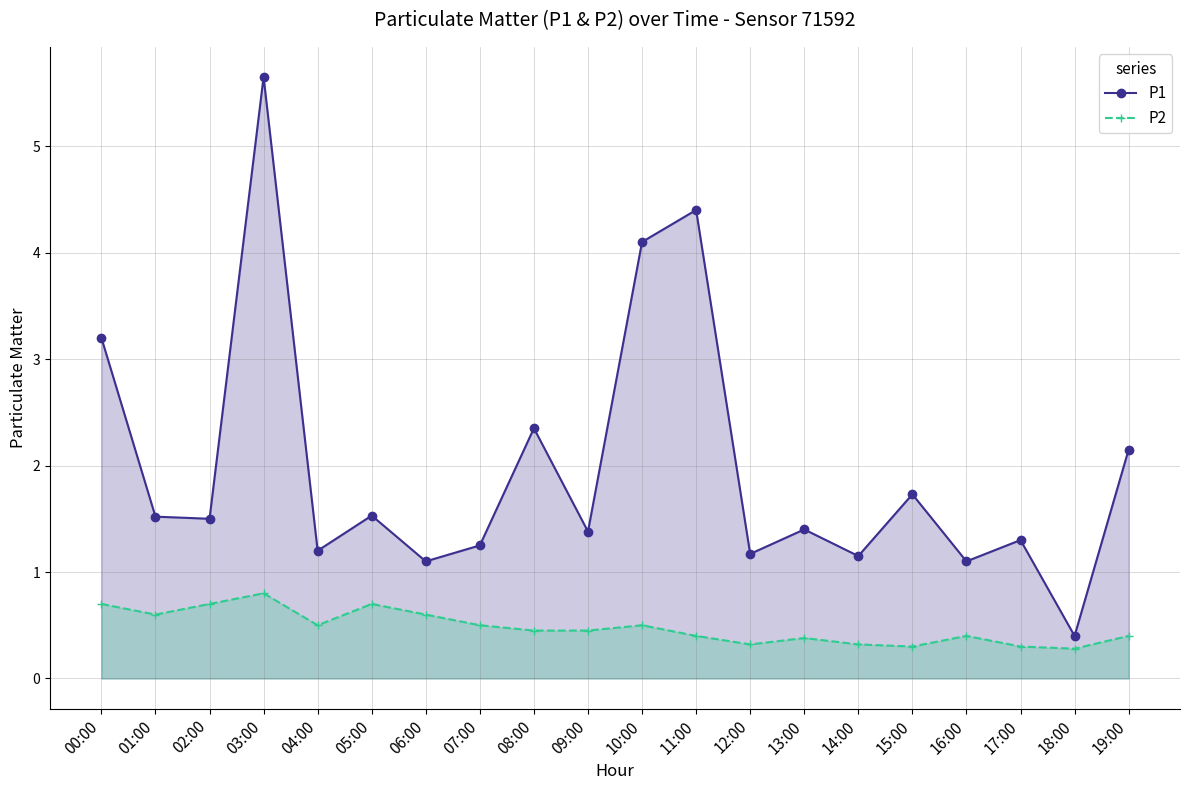

Where is the first local maximum for P2?

03:00